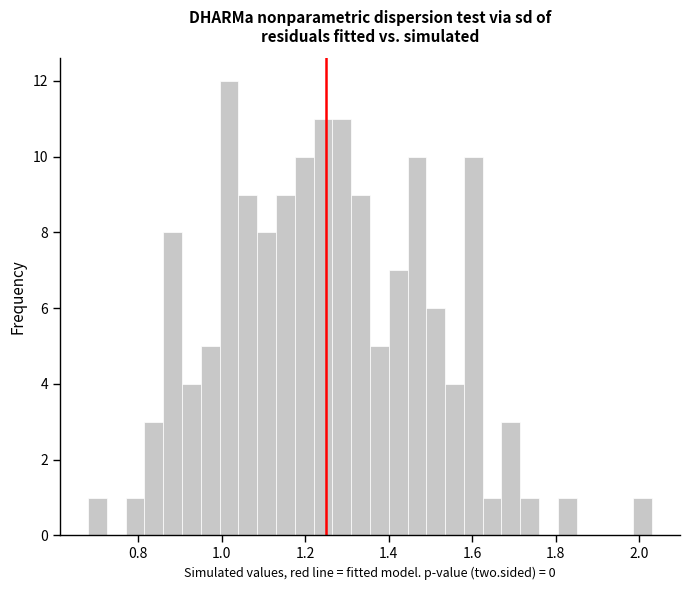

Around what value on the x-axis is the tallest bar? Give the approximate position of its centre, as read against the axis.

1.02